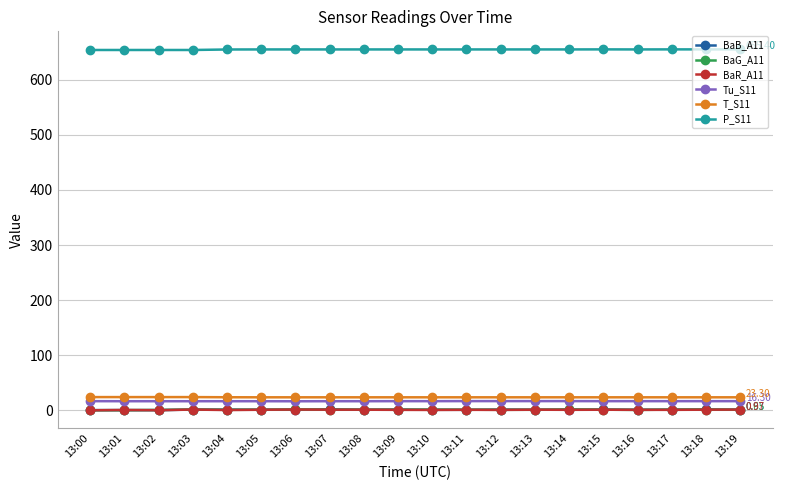

True or false: BaR_A11 has more than 2 interior local peaks.

True